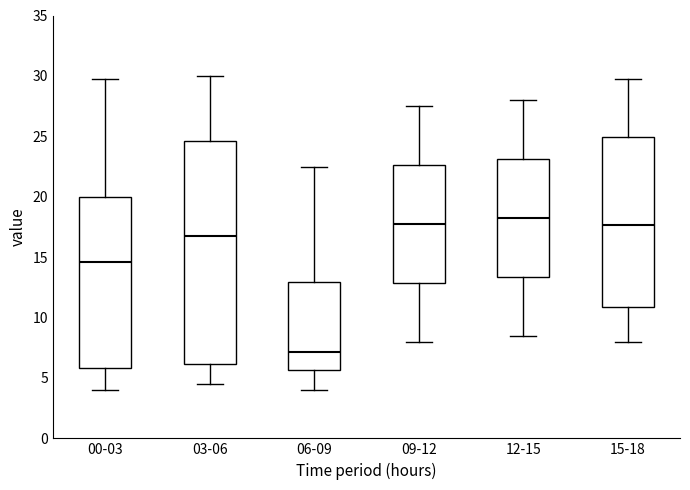

Reading left to right, read every box against the y-axis: the position of its median line, the range the box covers, and the ends of its whiskers. The values are not printed on the chart, so give them approximately, as read against the axis.

00-03: median 14.5, box 6.0 to 20.0, whiskers 4.0 to 30.0
03-06: median 17.0, box 6.0 to 24.5, whiskers 4.5 to 30.0
06-09: median 7.0, box 5.5 to 13.0, whiskers 4.0 to 22.5
09-12: median 18.0, box 13.0 to 22.5, whiskers 8.0 to 27.5
12-15: median 18.5, box 13.5 to 23.0, whiskers 8.5 to 28.0
15-18: median 17.5, box 11.0 to 25.0, whiskers 8.0 to 30.0